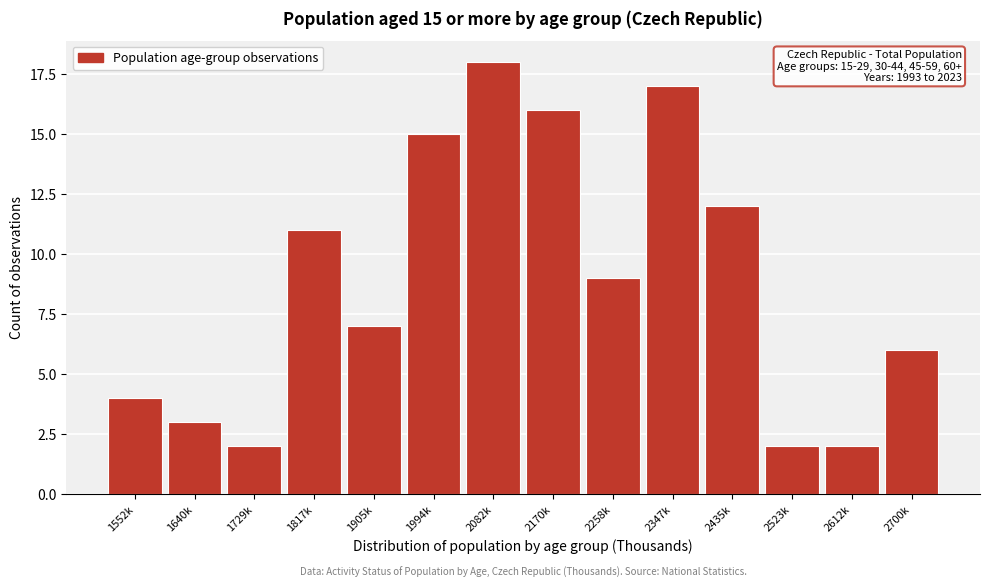

Reading left to right, list all the values displayed in this chart.

4	3	2	11	7	15	18	16	9	17	12	2	2	6